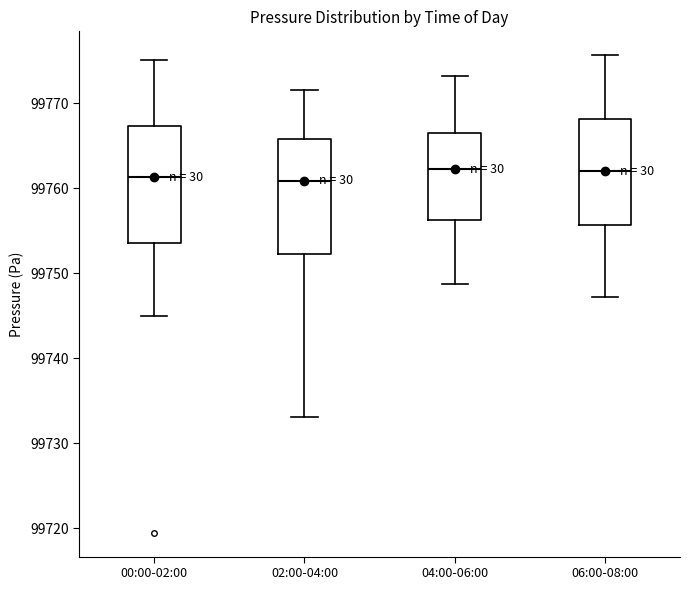

Reading left to right, transcribe this box plot: for each box, give where its median line is, the range the box spans, and where its two whiskers end, as read against the y-axis. The values are not printed on the chart, so give them approximately, as read against the axis.

00:00-02:00: median 99761, box 99754 to 99767, whiskers 99745 to 99775
02:00-04:00: median 99761, box 99752 to 99766, whiskers 99733 to 99772
04:00-06:00: median 99762, box 99756 to 99767, whiskers 99749 to 99773
06:00-08:00: median 99762, box 99756 to 99768, whiskers 99747 to 99776